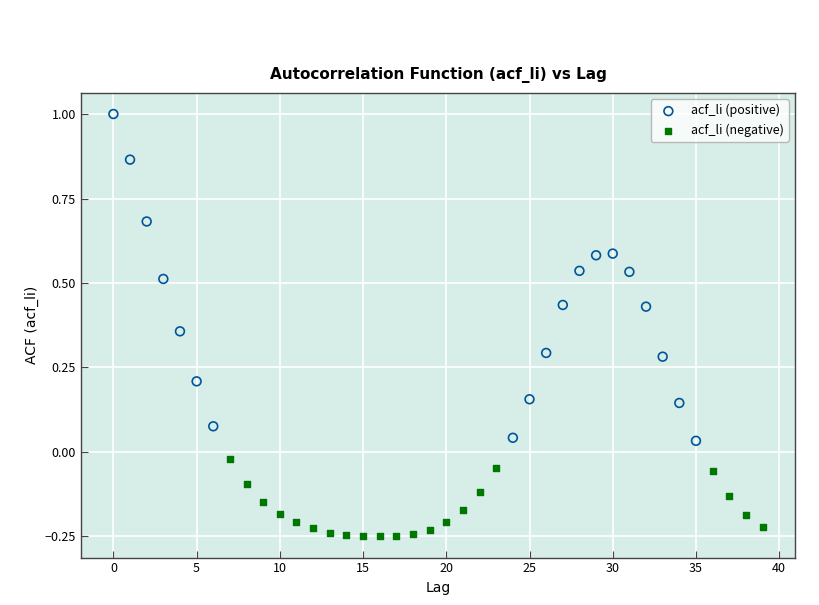

Which series reaches the minimum Y coordinate?

acf_li (negative)